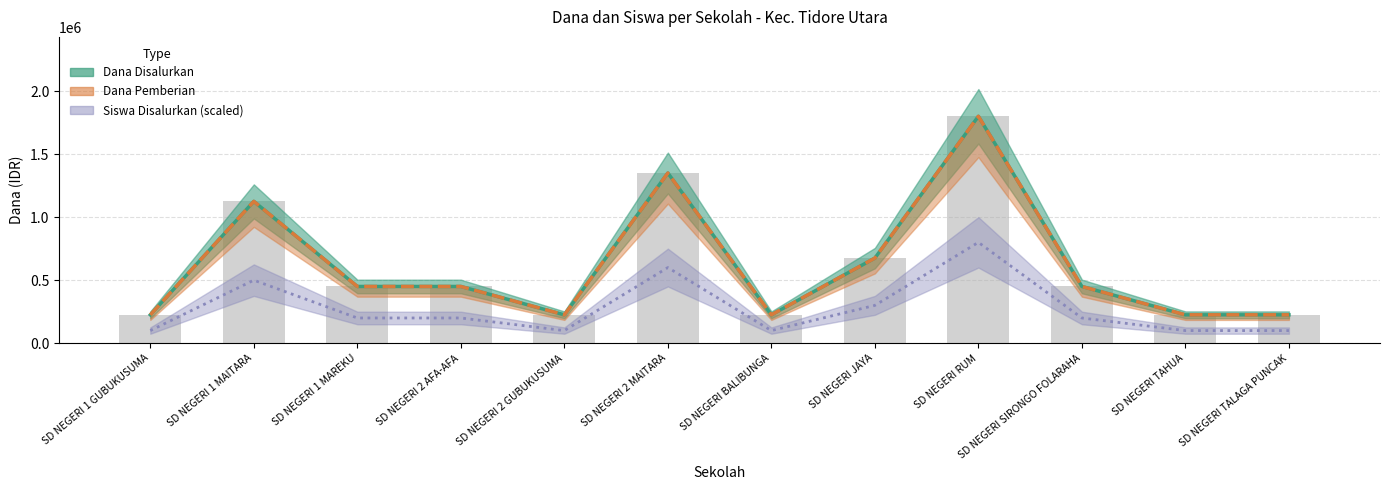

What is the value of the Dana Disalurkan bar at the 4th from the left?

450000